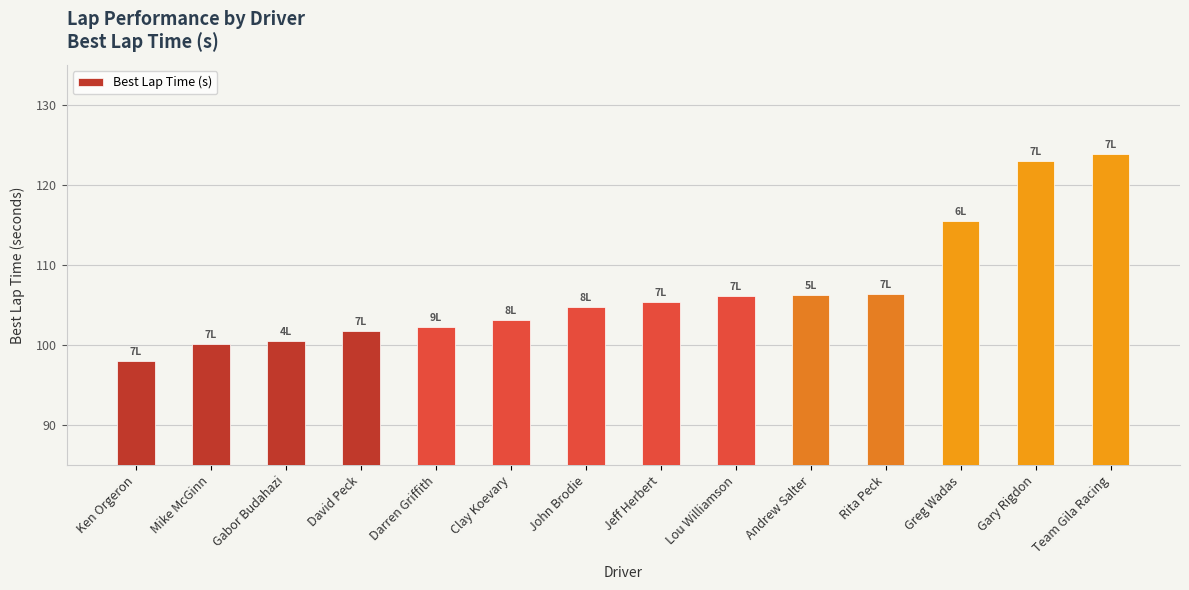

What position from the left is Andrew Salter?

10